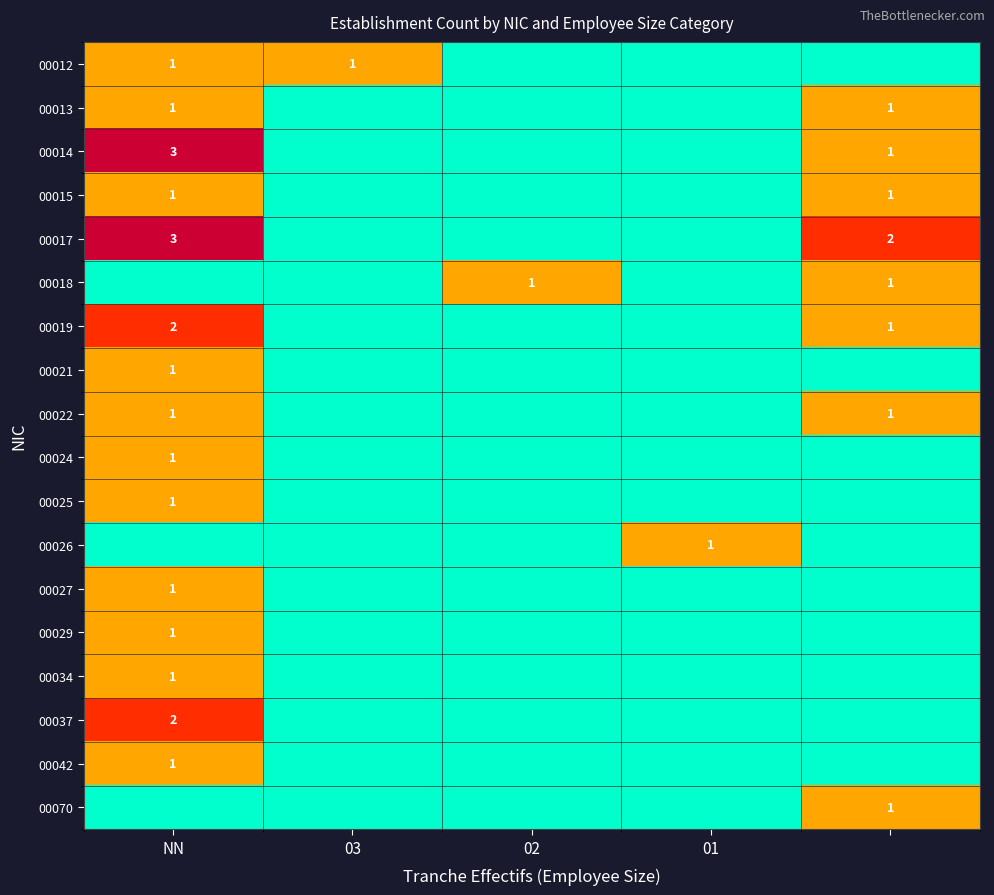

True or false: 00014 has a value of 3 at NN.

True